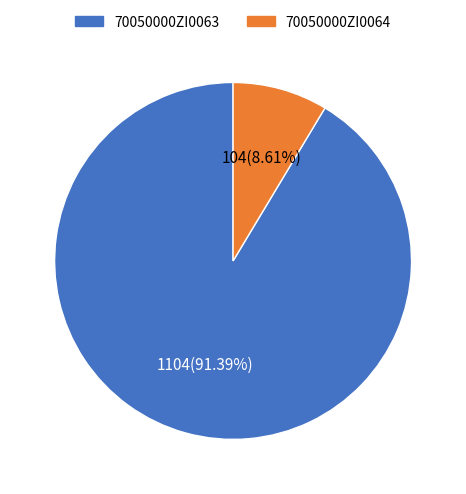

Is 70050000ZI0063 the majority of the pie?

Yes